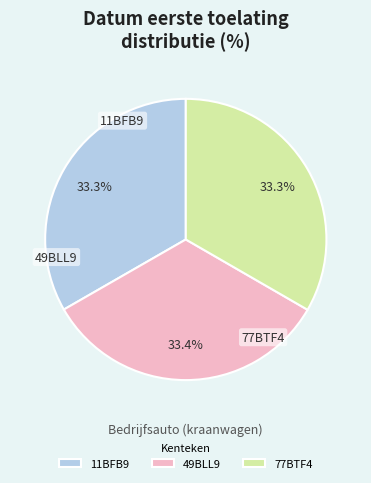

To the nearest percent, what is the combined percentage of 49BLL9 and 11BFB9?

67%